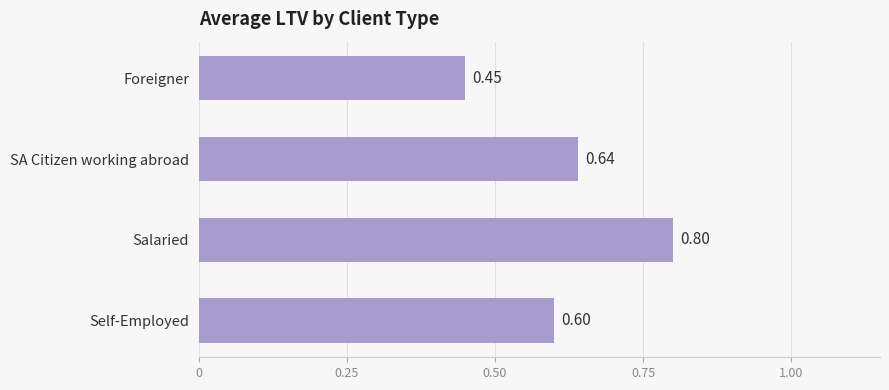

Count the values in the range 0 to 1.

4